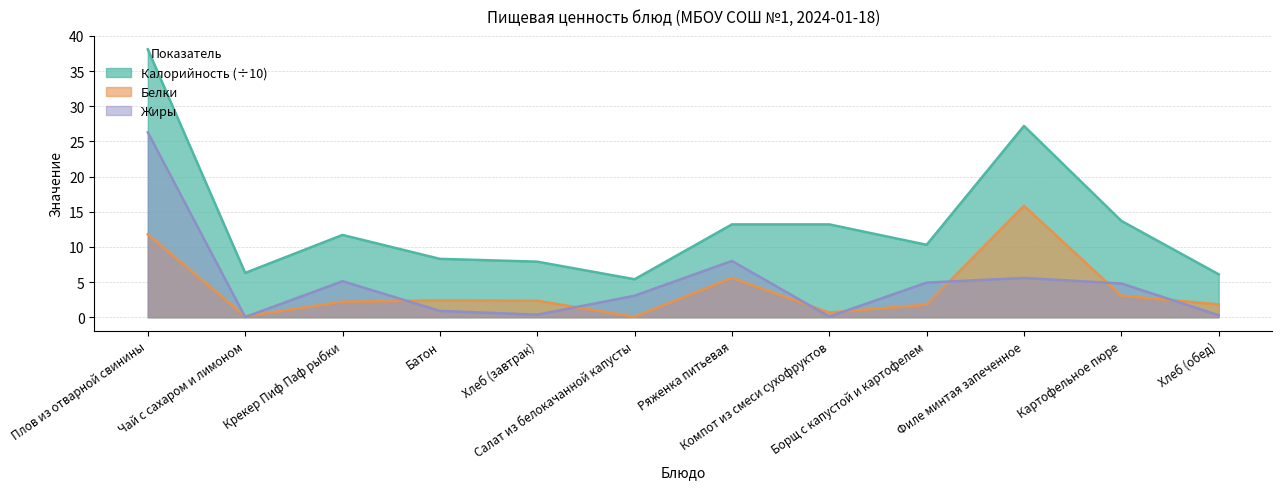

How many lines are shown in the chart?

3